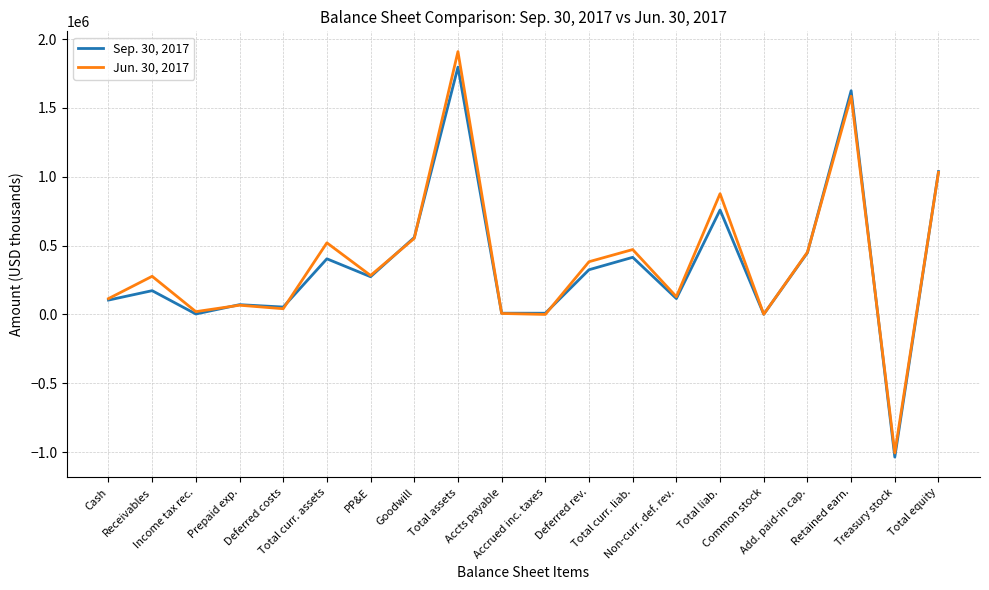

What is the difference between the second highest and second lowest values in the Sep. 30, 2017 series?

1623753